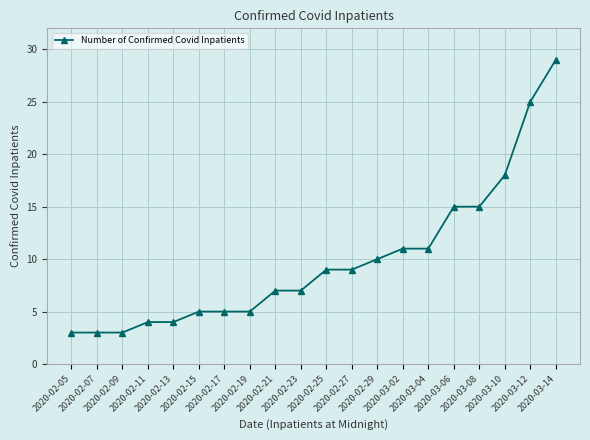

What is the label of the 20th point from the right?

2020-02-05